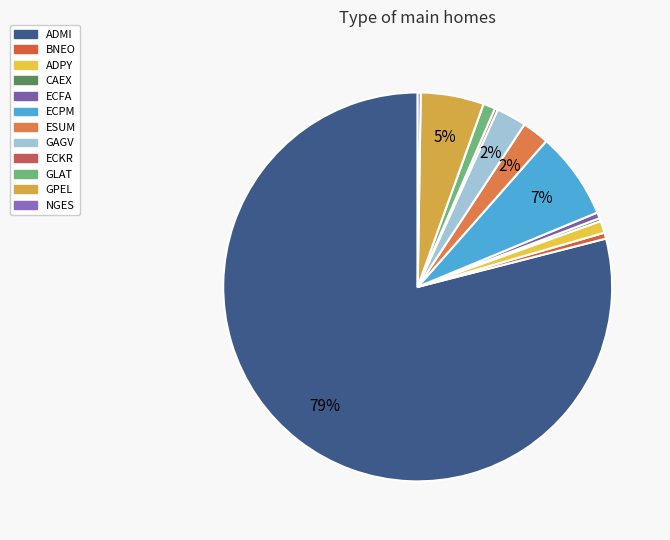

How much of the chart is everything except ECKR?

99.8%